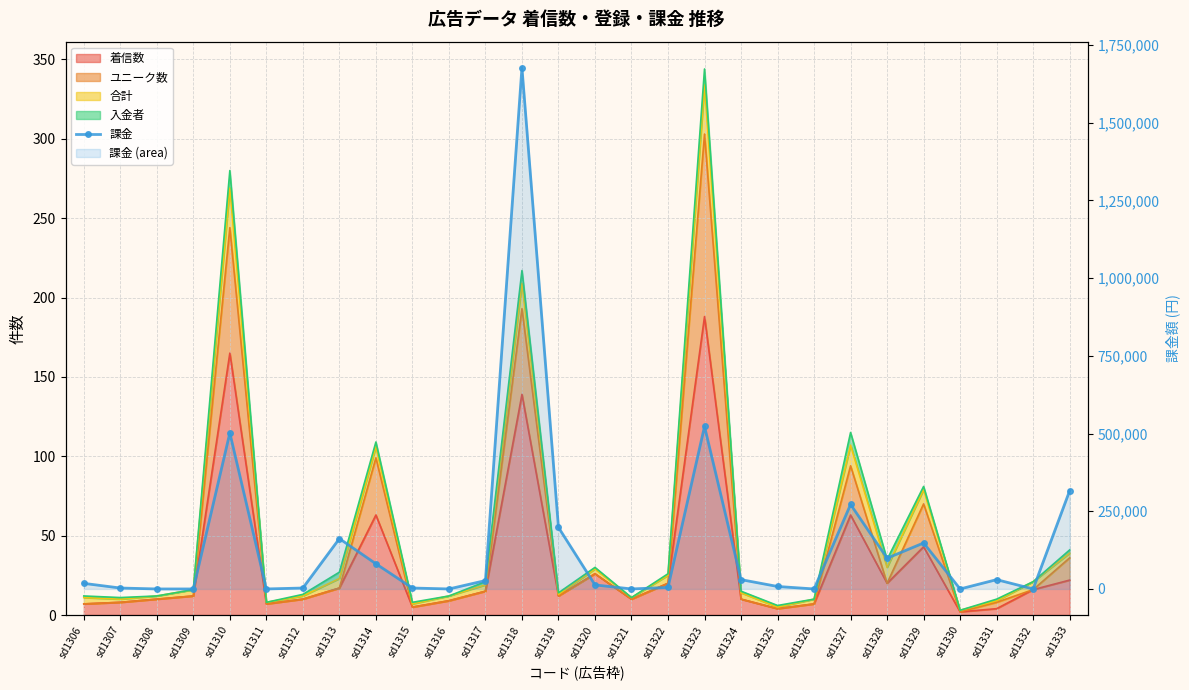

What is the value of the 2nd point from the left?

3000